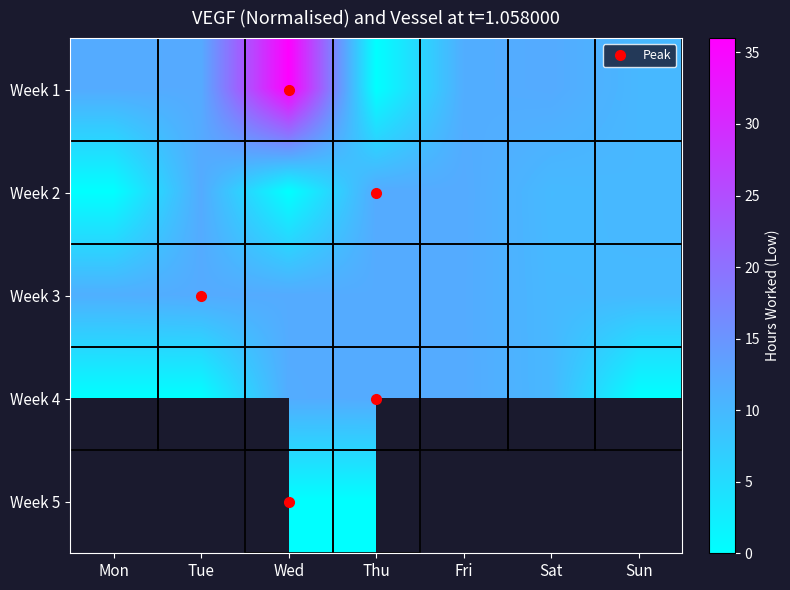

At which label does Week 1 reach its peak?

Wed